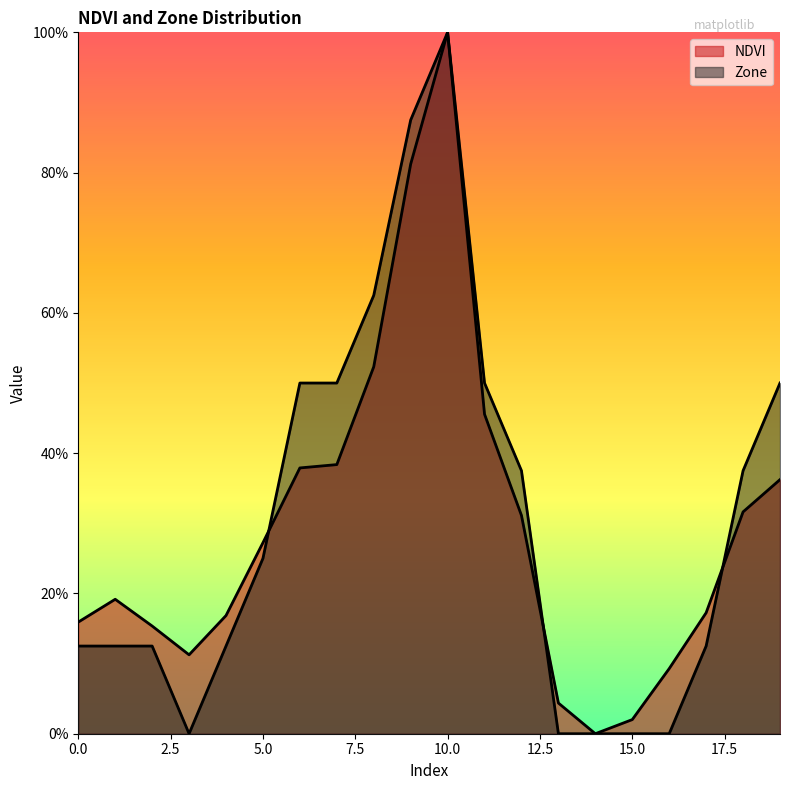

Reading left to right, list all the values displayed in this chart.

NDVI: 0=15.9	1=19.2	2=15.4	3=11.3	4=16.8	5=27.2	6=37.9	7=38.4	8=52.3	9=81.2	10=100.0	11=45.5	12=31.1	13=4.4	14=0.0	15=2.0	16=9.3	17=17.2	18=31.6	19=36.2
Zone: 0=12.5	1=12.5	2=12.5	3=0.0	4=12.5	5=25.0	6=50.0	7=50.0	8=62.5	9=87.5	10=100.0	11=50.0	12=37.5	13=0.0	14=0.0	15=0.0	16=0.0	17=12.5	18=37.5	19=50.0